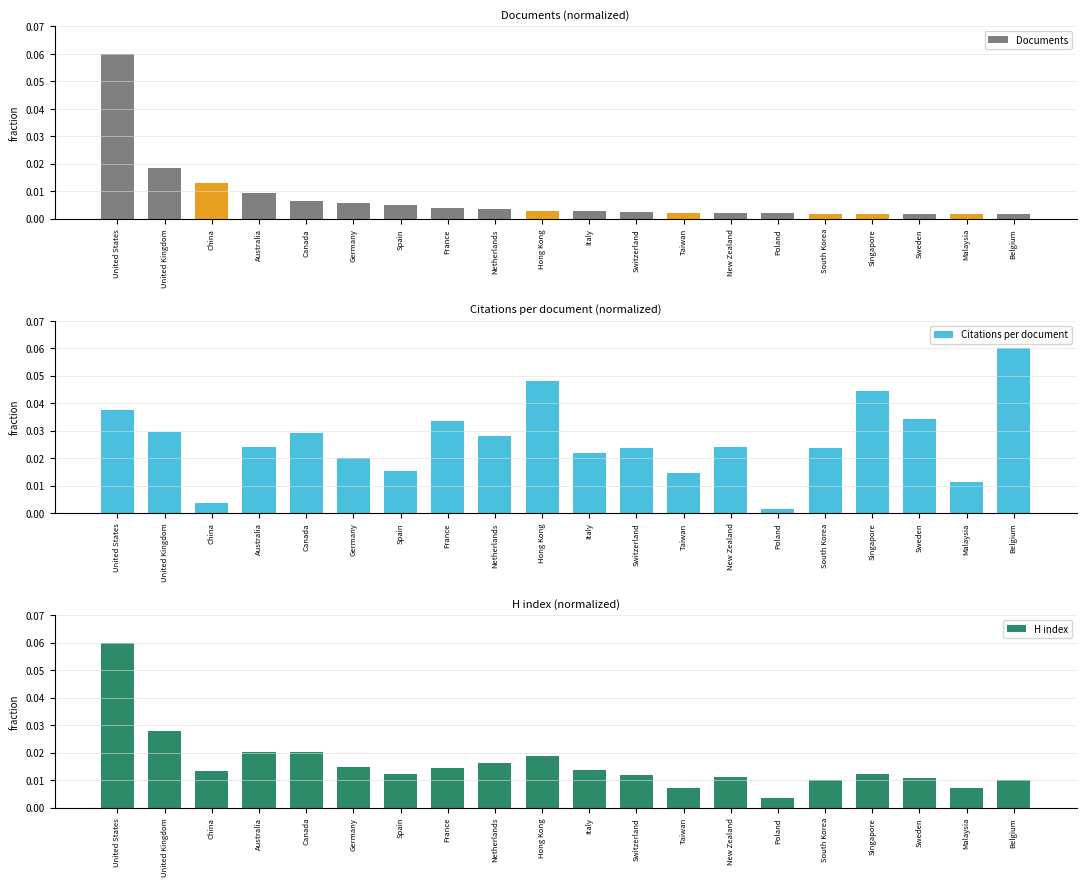

At which category is the sum across all series the highest?

United States